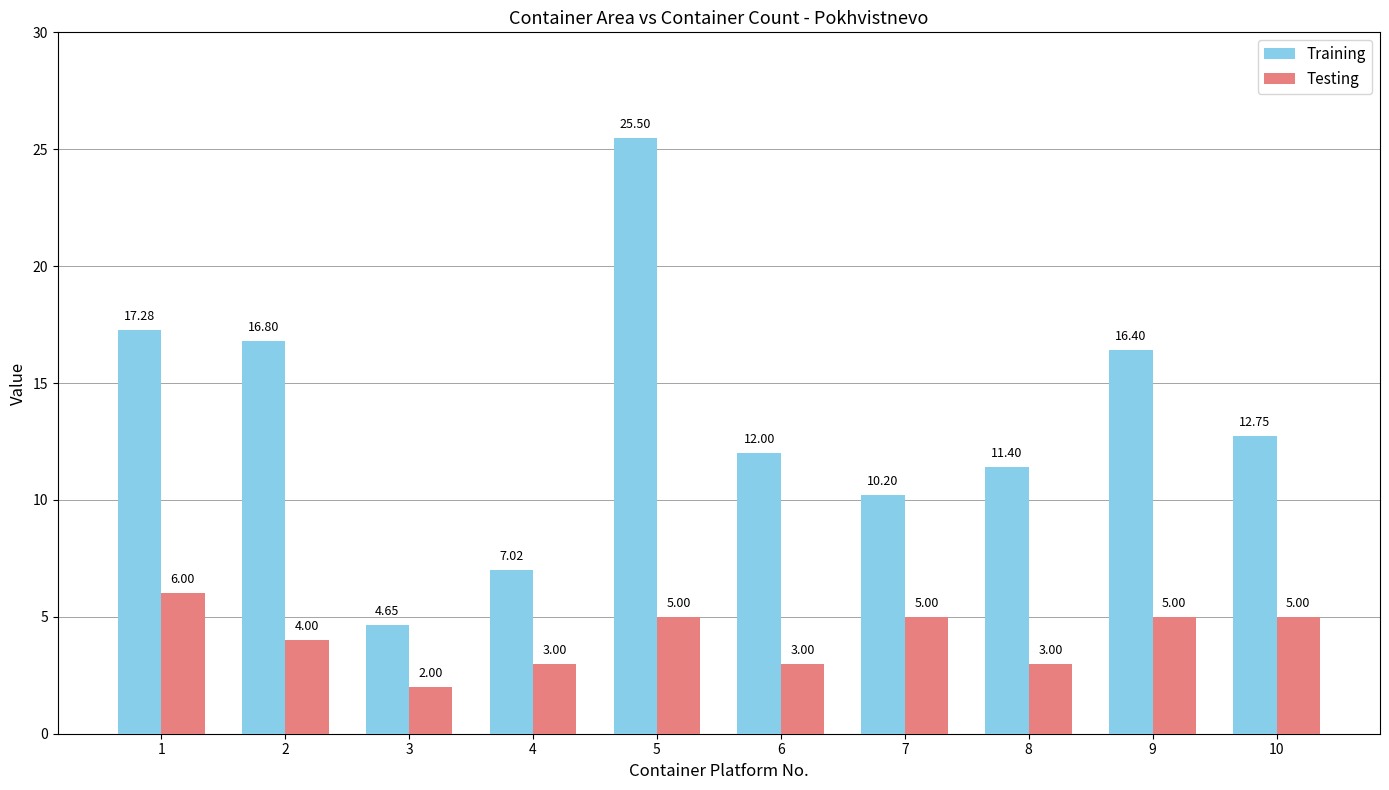

Between 7 and 9, which series saw the biggest shift?

Training